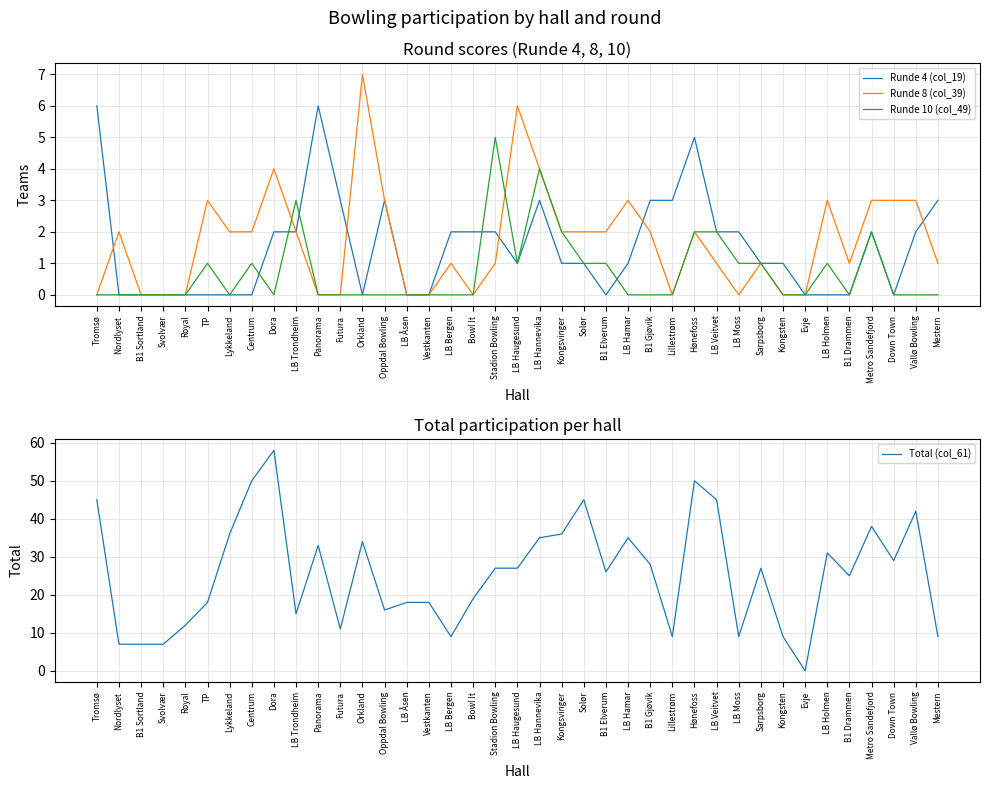

In Total (col_61), how many points are higher than both neighbors (excluding endpoints)?

10